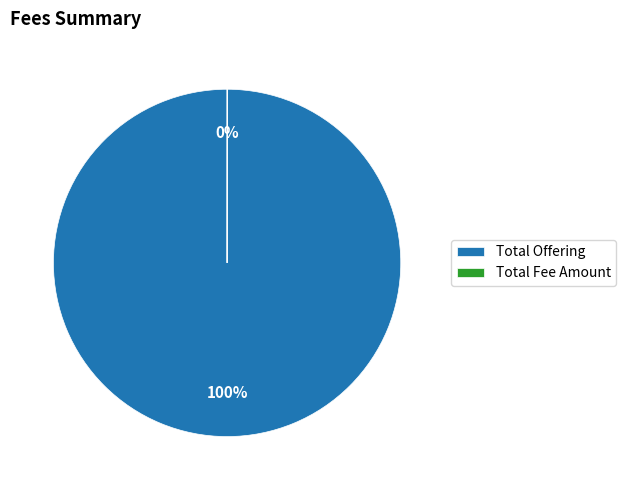

Is it true that Total Offering is 100% of the pie?

True